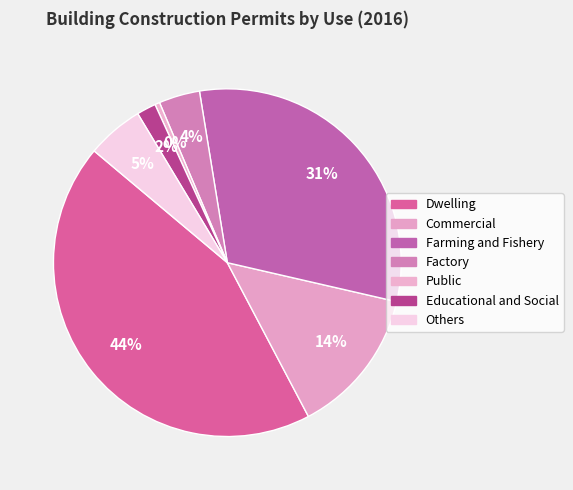

Which category has the smallest portion of the pie?

Public